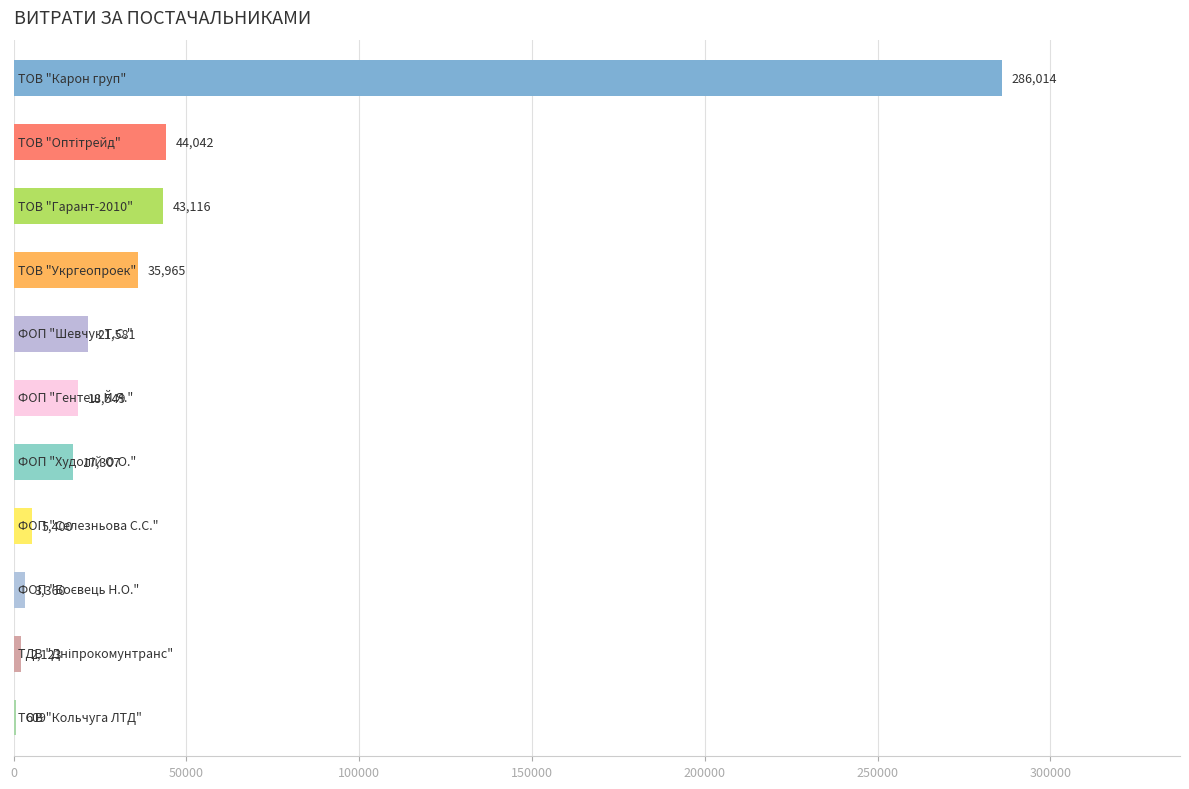

How many distinct data groups are displayed?

1